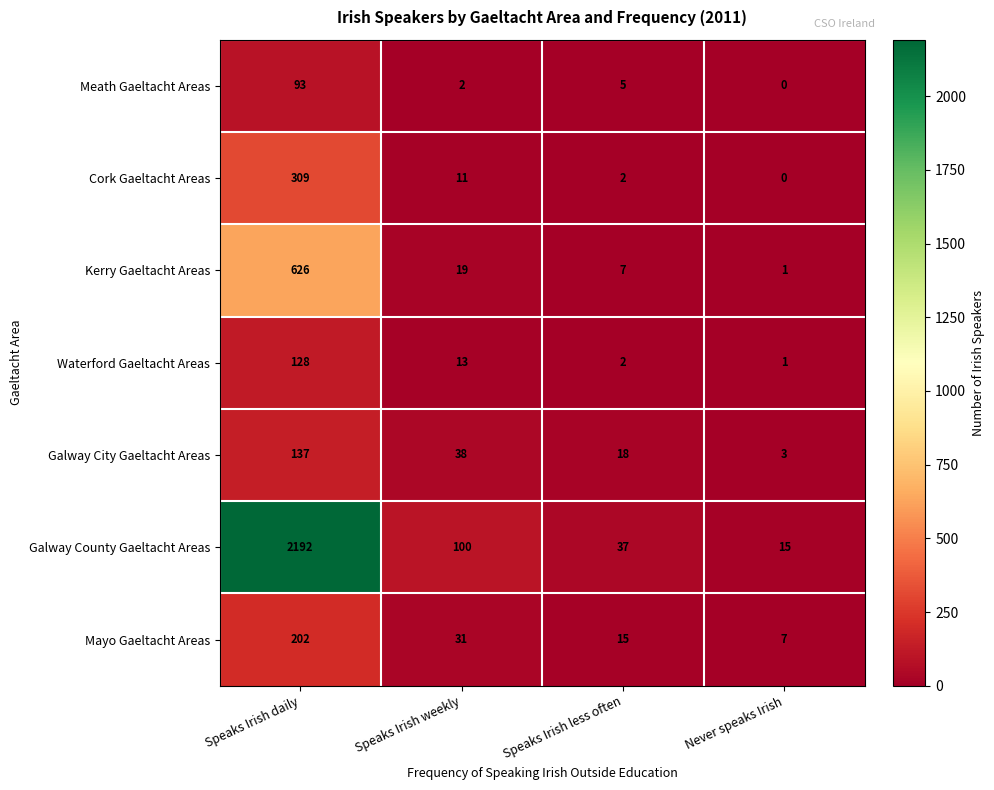

Which category has the highest value in the Kerry Gaeltacht Areas series?

Speaks Irish daily